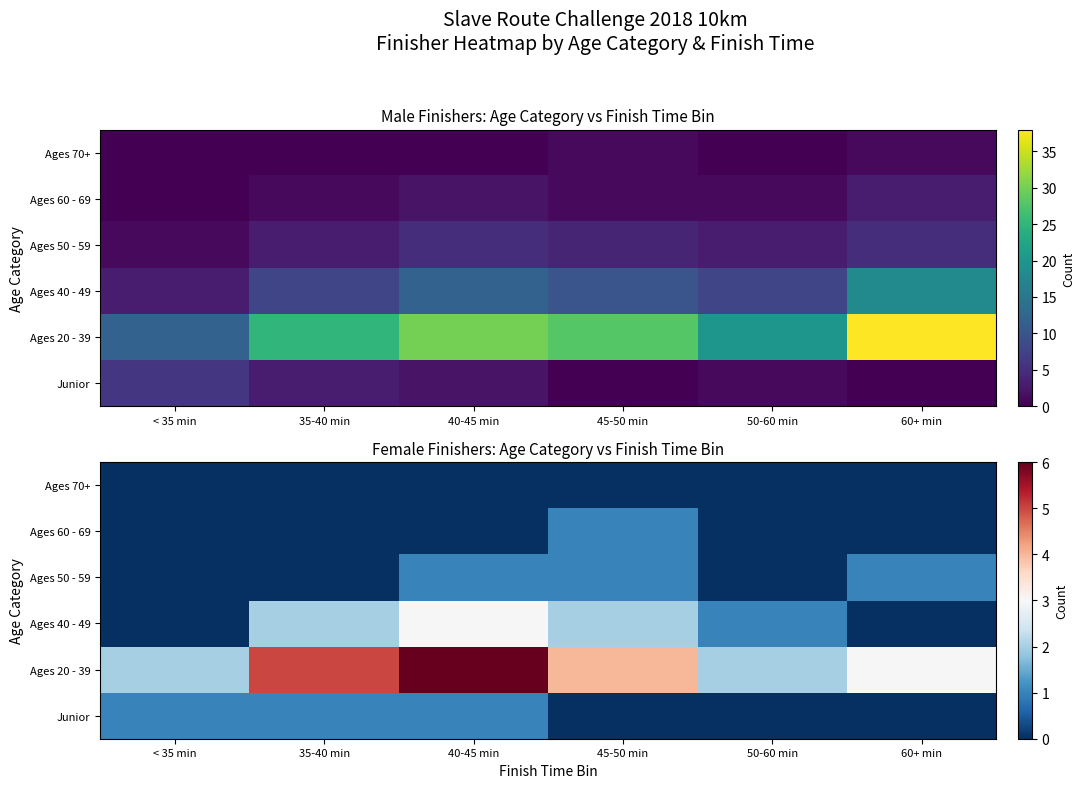

Count the number of categories in the chart.

6